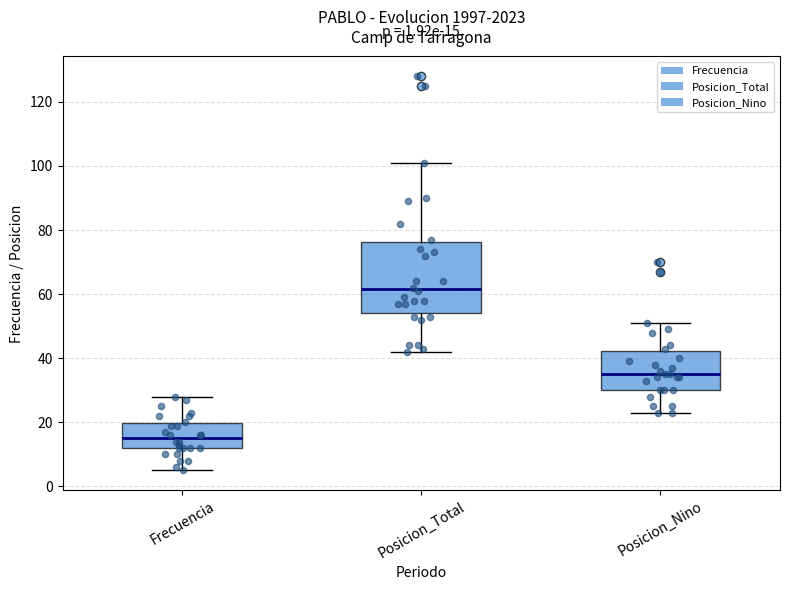

Comparing the boxes themselves (not the whiskers), which one is the tallest?

Posicion_Total